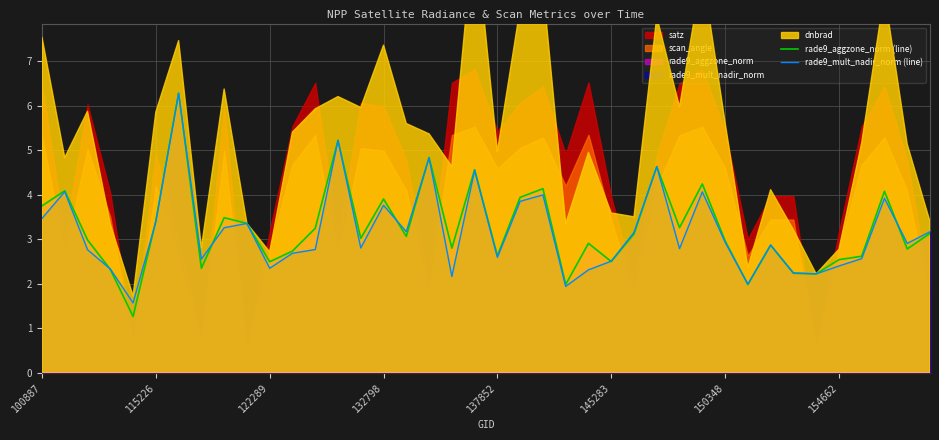

Which series ends up on top after the final intersection of rade9_aggzone_norm (line) and rade9_mult_nadir_norm (line)?

rade9_mult_nadir_norm (line)